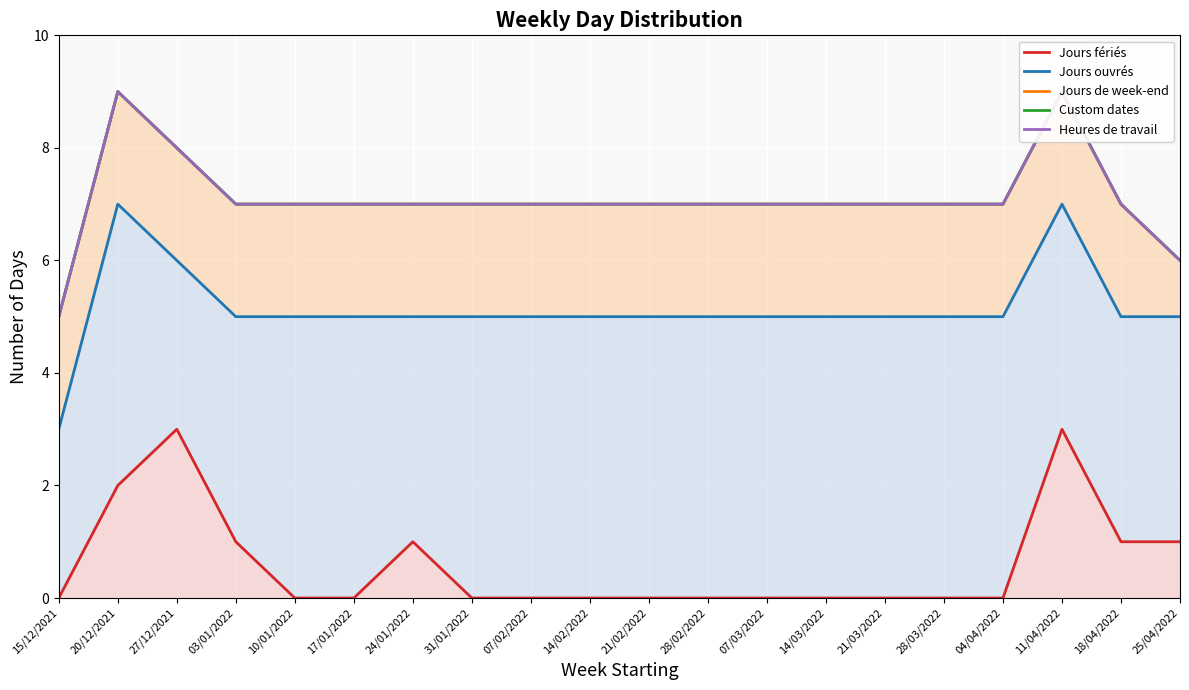

Which series has the largest total across all categories?

Jours de week-end